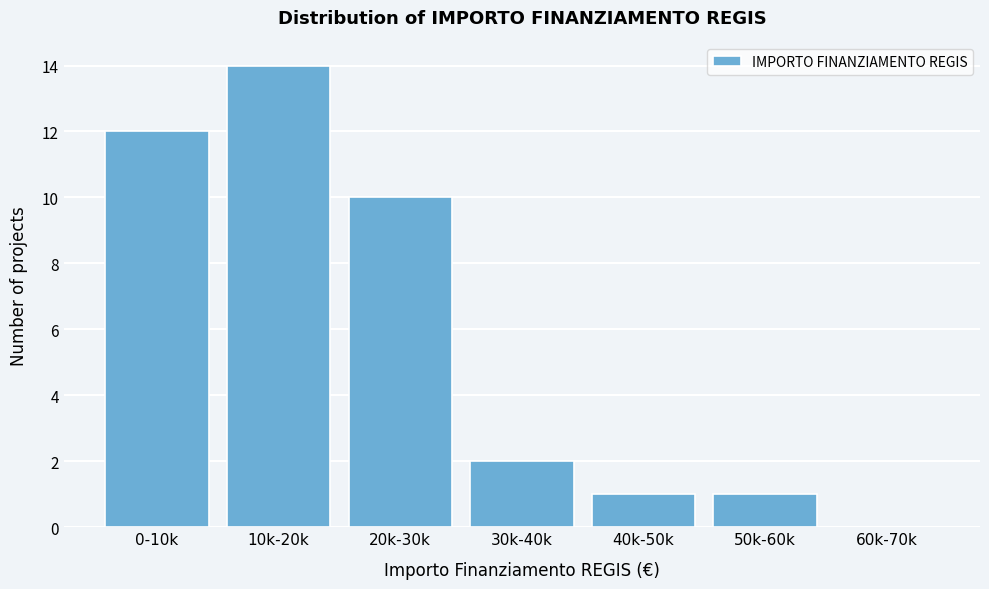

Reading left to right, extract all data points from this chart.

0-10k=12	10k-20k=14	20k-30k=10	30k-40k=2	40k-50k=1	50k-60k=1	60k-70k=0